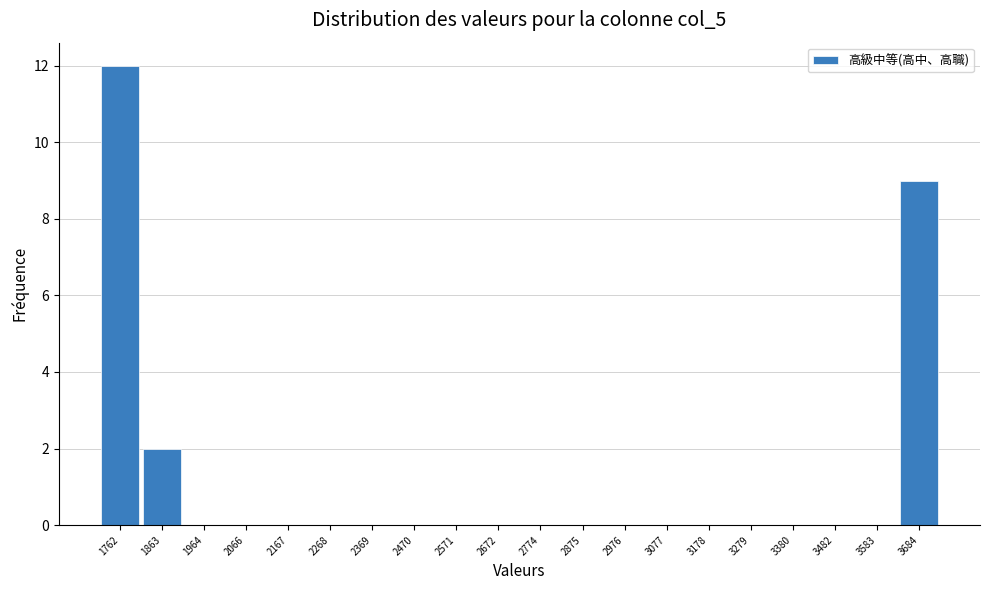

Reading left to right, list every bar in this chart as the range it spans on the x-axis followed by its height. Neither the bar edges nor the heights are printed on the chart, so give them approximately, as read against the axes.

1720 to 1820: 12
1820 to 1920: 2
1920 to 2020: 0
2020 to 2120: 0
2120 to 2220: 0
2220 to 2320: 0
2320 to 2420: 0
2420 to 2520: 0
2520 to 2620: 0
2620 to 2720: 0
2720 to 2820: 0
2820 to 2920: 0
2920 to 3020: 0
3020 to 3120: 0
3120 to 3220: 0
3220 to 3340: 0
3340 to 3440: 0
3440 to 3540: 0
3540 to 3640: 0
3640 to 3740: 9